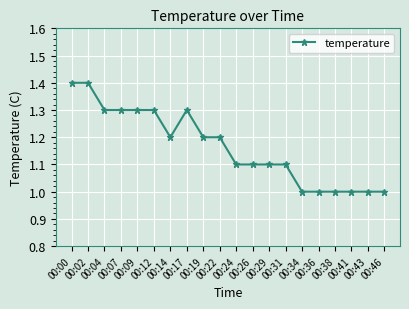

True or false: the data shows 1.1 at 00:29.

True